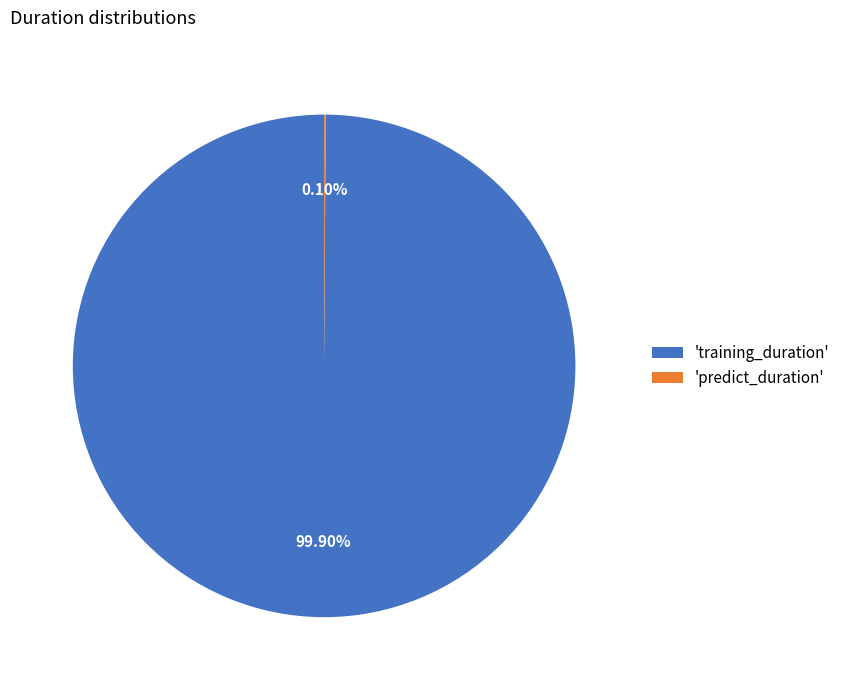

Which category has the biggest portion of the pie?

'training_duration'